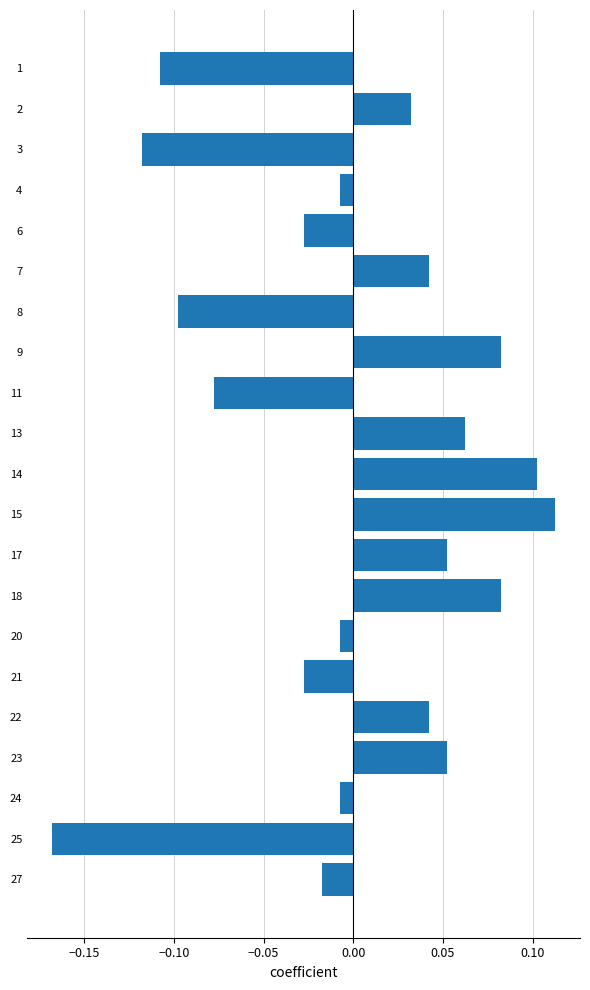

How many categories are shown in the chart?

21